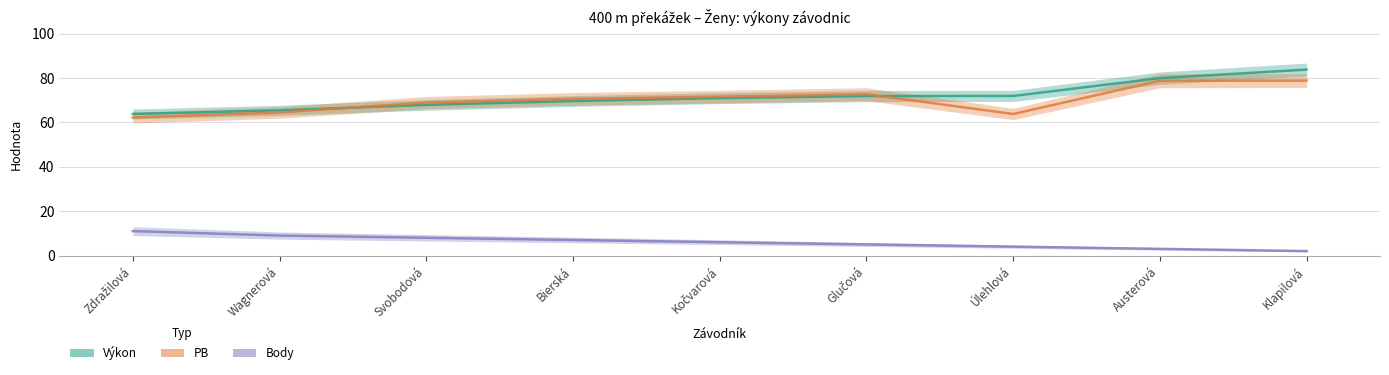

Reading right to left, extract all data points from this chart.

Výkon: 83.8	80.0	71.9	71.9	70.9	69.6	67.9	65.4	63.8
PB: 78.8	78.8	63.8	72.7	71.6	70.6	68.9	64.5	62.2
Body: 2.0	3.0	4.0	5.0	6.0	7.0	8.0	9.0	11.0